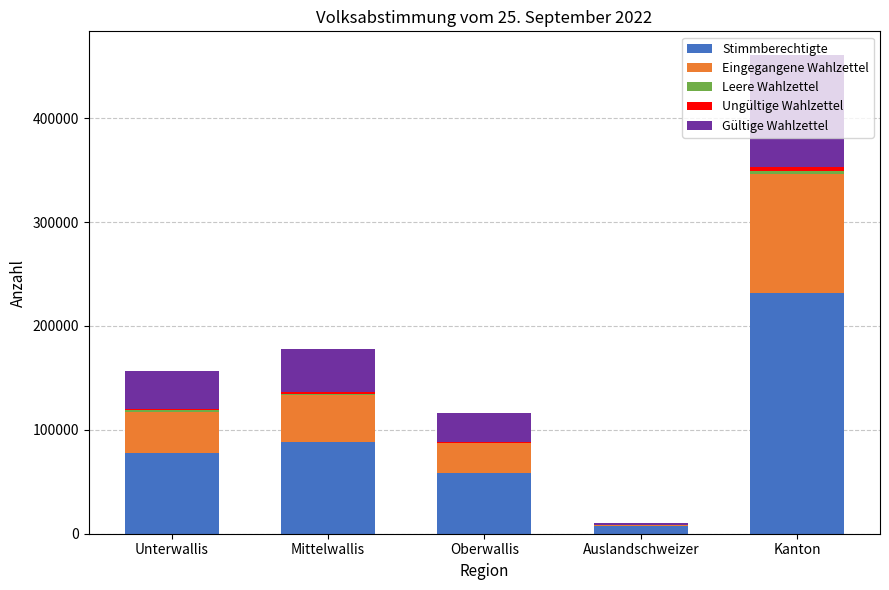

Count the number of categories in the chart.

5